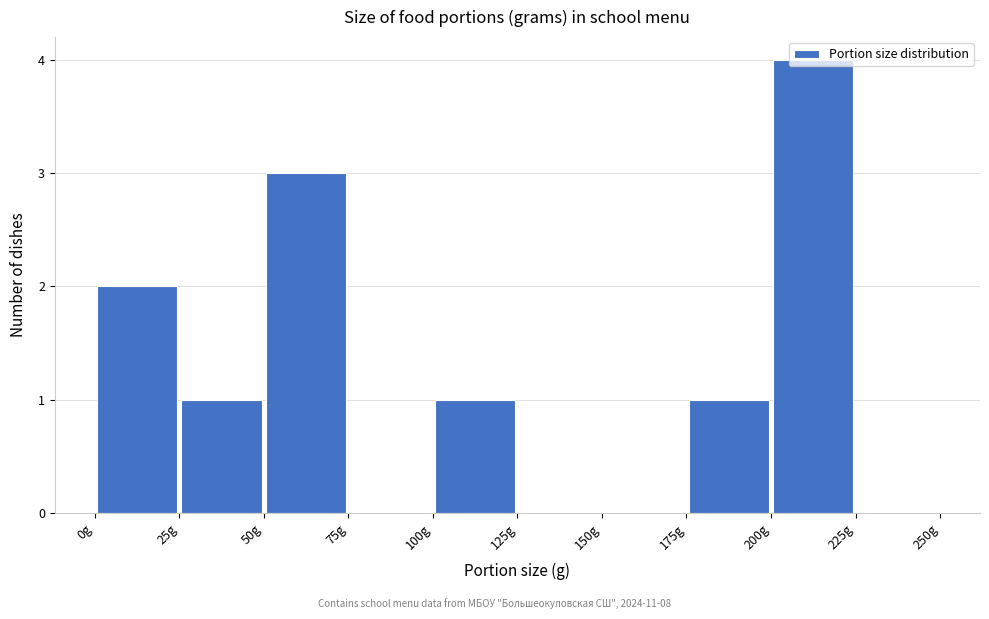

Reading left to right, transcribe this chart: for each bar, give the range it covers on the x-axis and its height. The values are not printed on the chart, so give them approximately, as read against the axis.

0 to 25: 2
25 to 50: 1
50 to 75: 3
75 to 100: 0
100 to 125: 1
125 to 150: 0
150 to 175: 0
175 to 200: 1
200 to 225: 4
225 to 250: 0